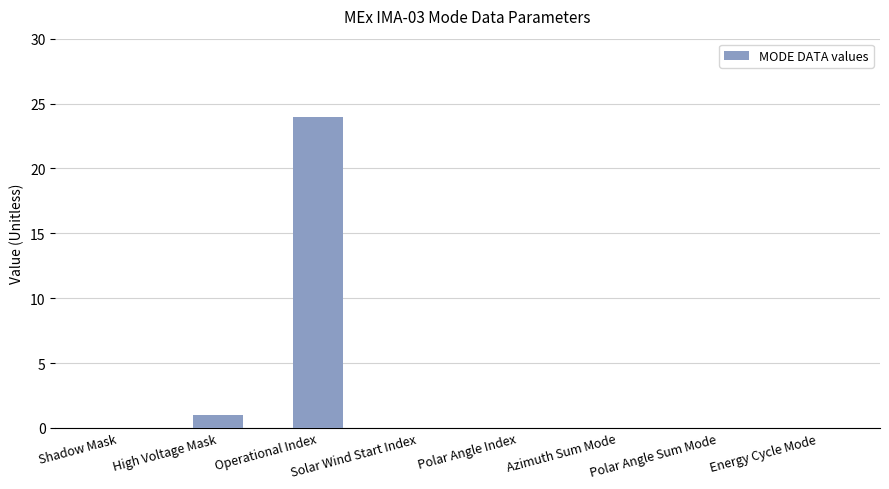

Count the number of data series in this chart.

1